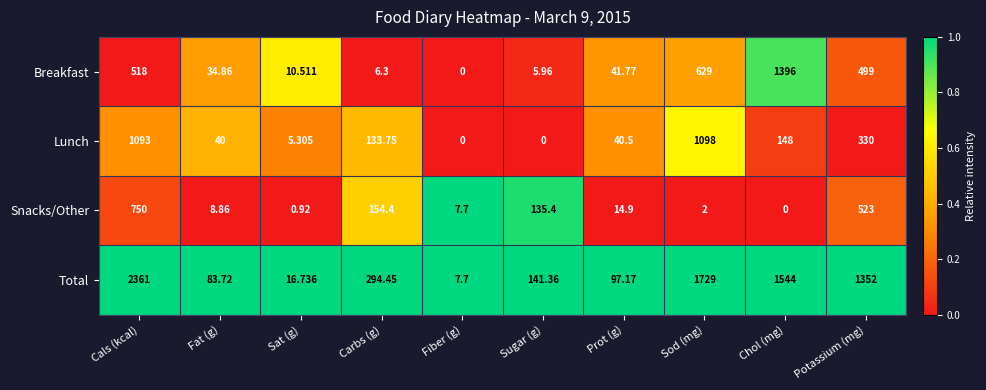

Rank the series at Sugar (g) from lowest to highest value.

Lunch, Breakfast, Snacks/Other, Total